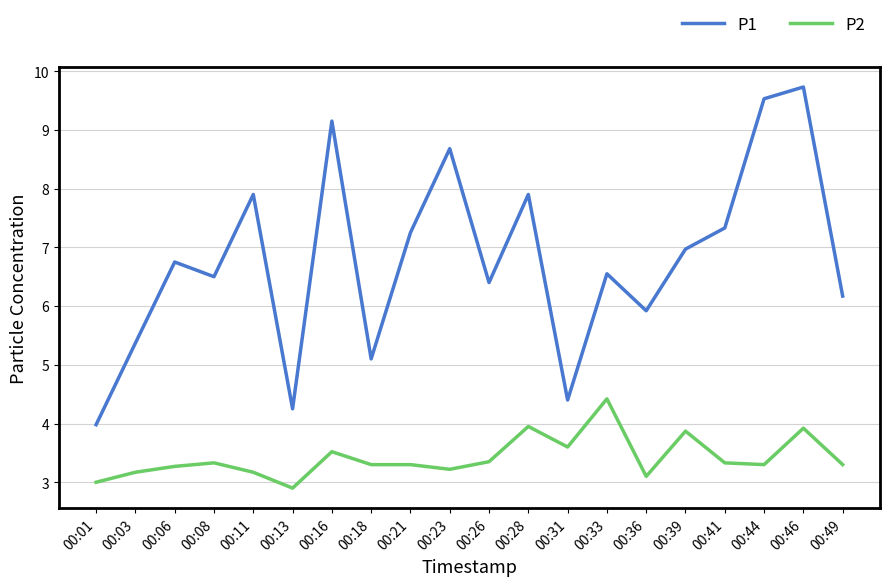

At how many categories does at least one series exceed 5?

17